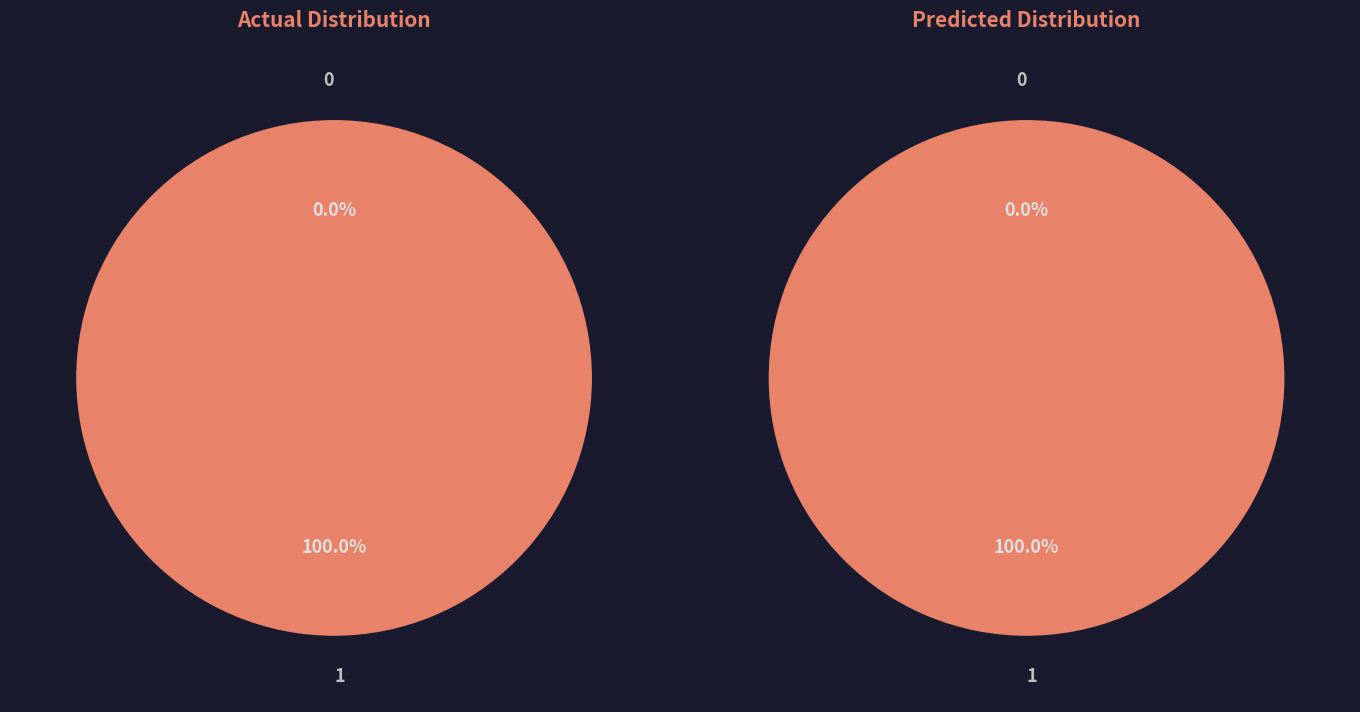

What is the largest slice in the pie chart?

1